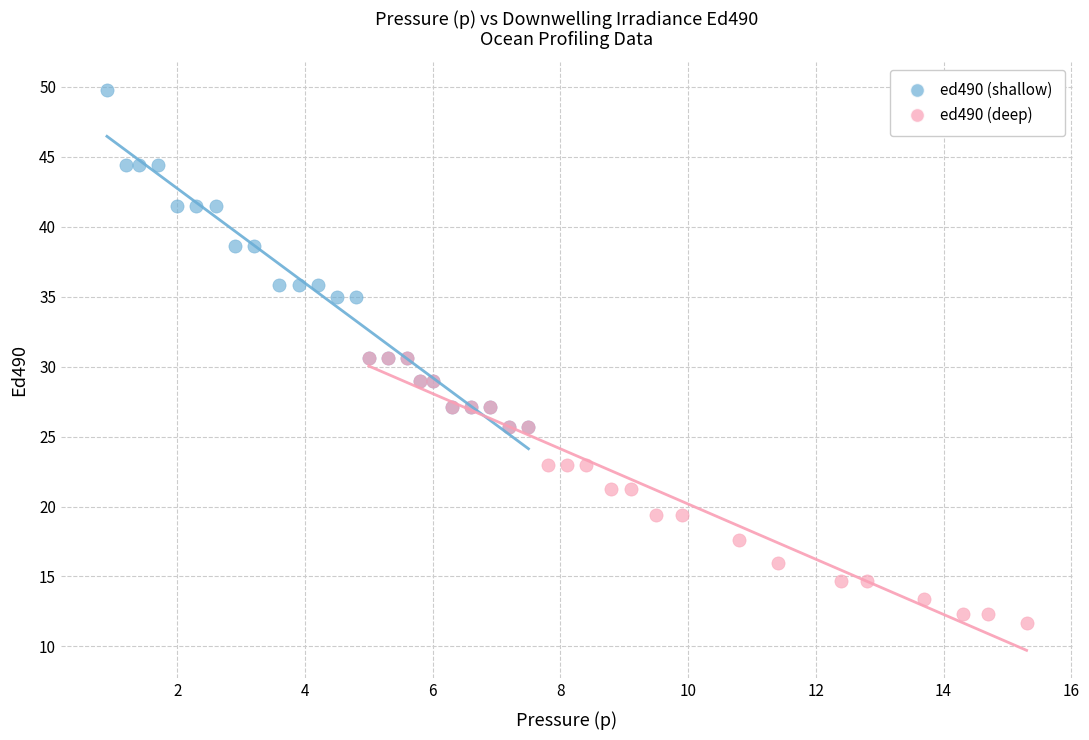

Which series contains the lowest Y value?

ed490 (deep)